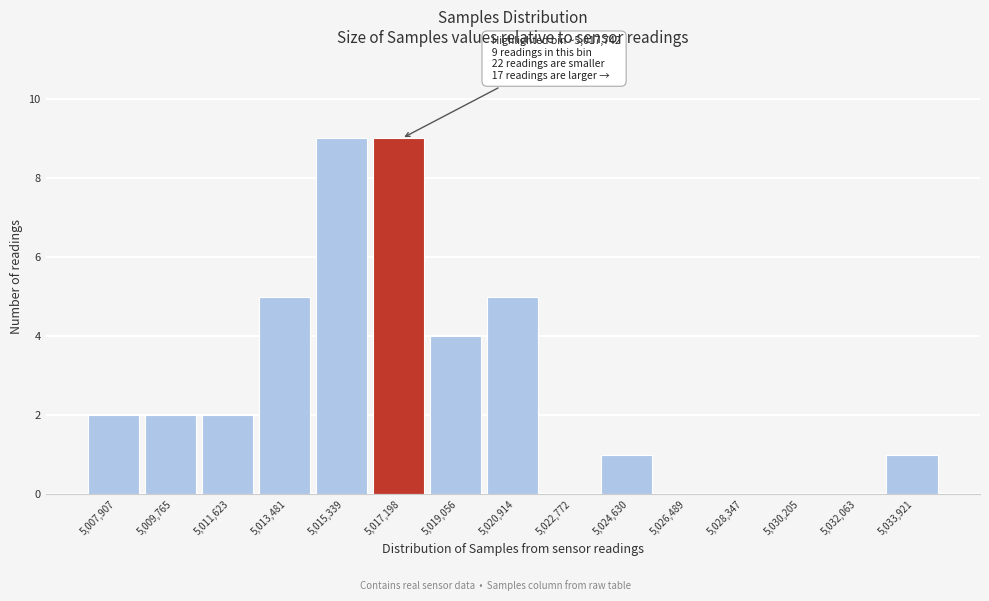

Reading left to right, list all the values displayed in this chart.

5,007,907=2	5,009,765=2	5,011,623=2	5,013,481=5	5,015,339=9	5,017,198=9	5,019,056=4	5,020,914=5	5,022,772=0	5,024,630=1	5,026,489=0	5,028,347=0	5,030,205=0	5,032,063=0	5,033,921=1